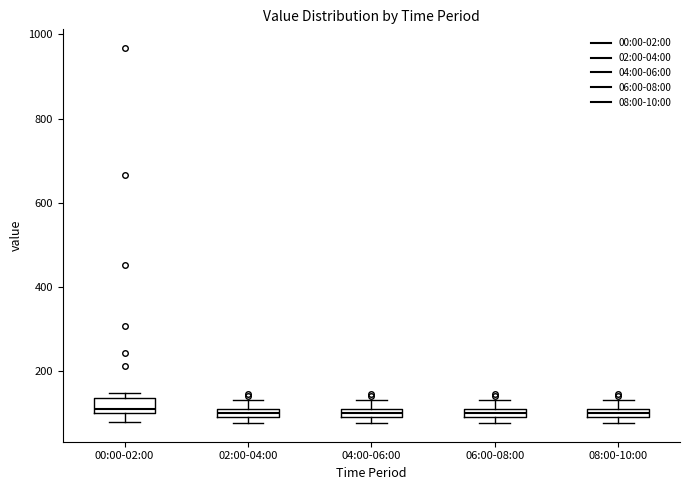

Where is the lower edge of the box for 06:00-08:00 on the y-axis? The values are not printed on the chart, so give them approximately, as read against the axis.

100